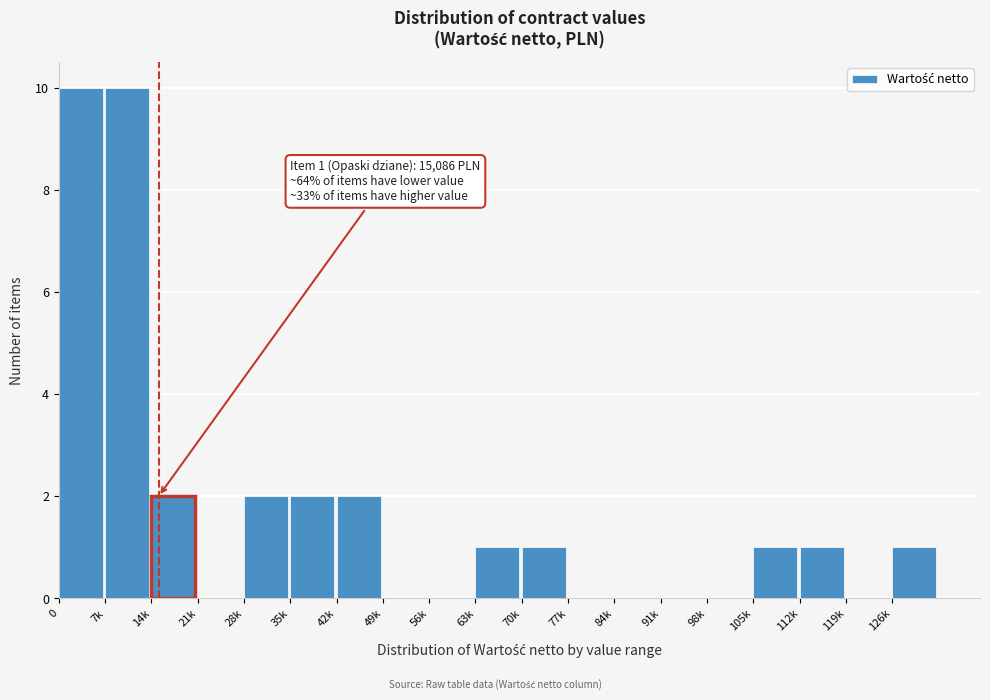

What is the sum of the values at 112k and 7k?

11